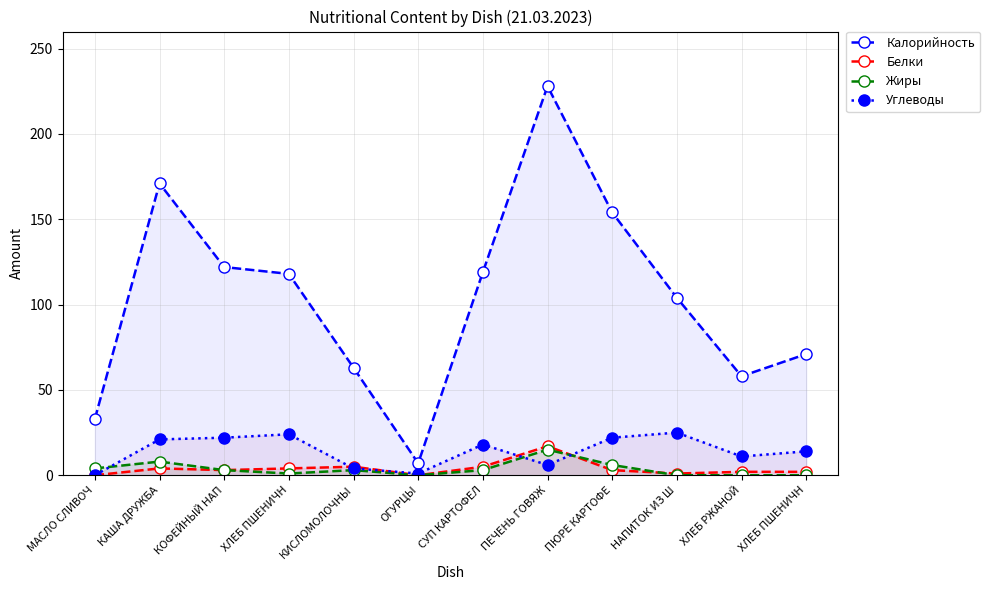

What is the difference between the maximum and second lowest values in the Углеводы series?

24